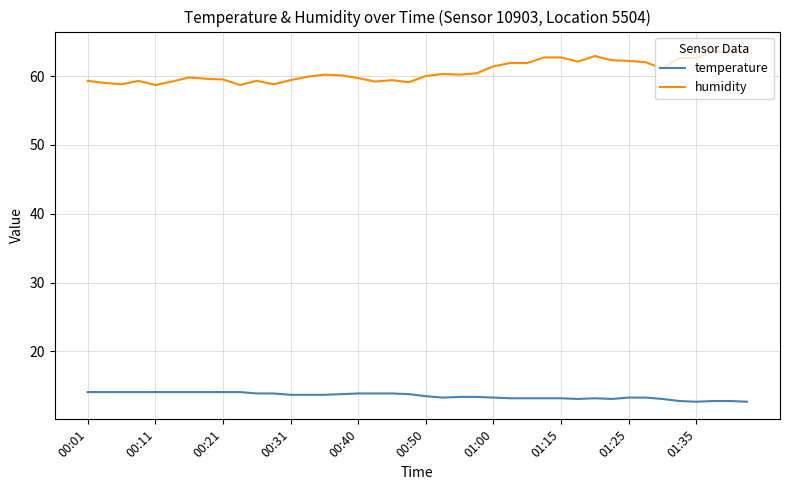

Rank the series by their maximum value, from lowest to highest.

temperature, humidity